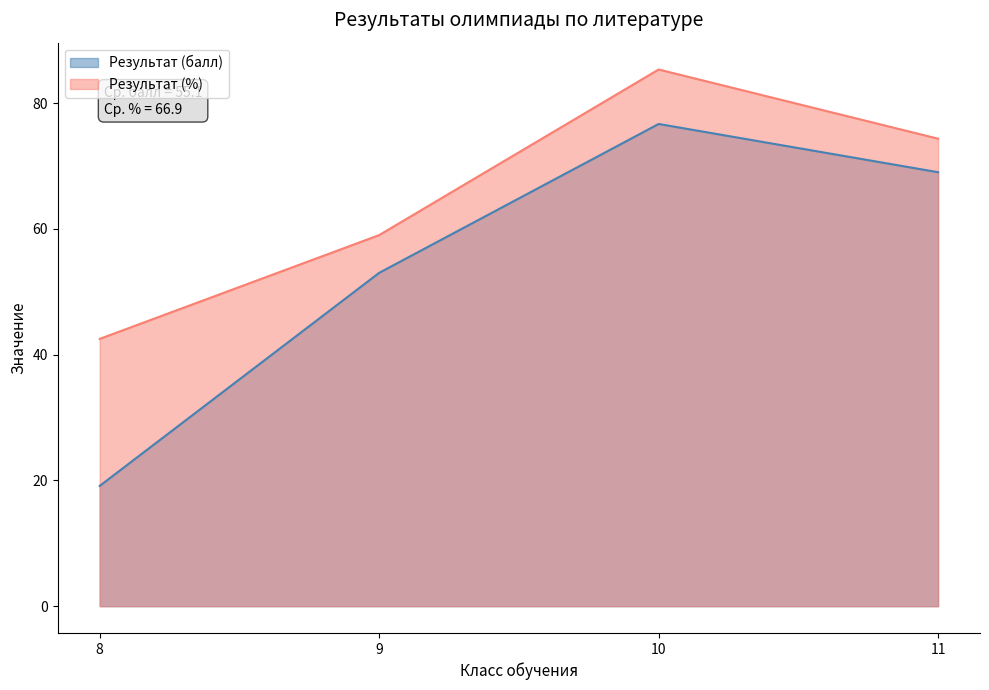

Where is Результат (%) nearest to the value 63?

9